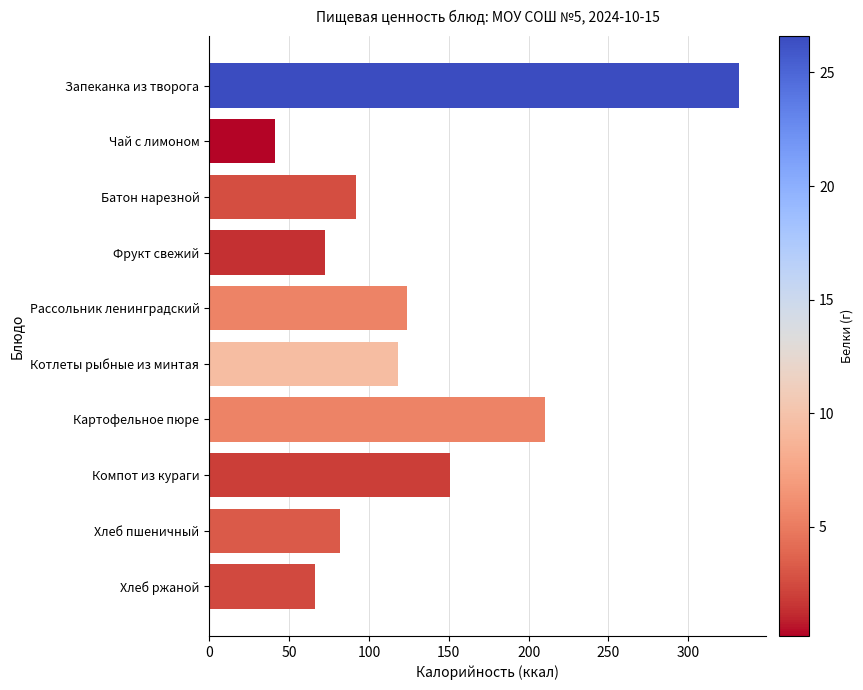

Is it true that the value at Фрукт свежий is 72.3?

True